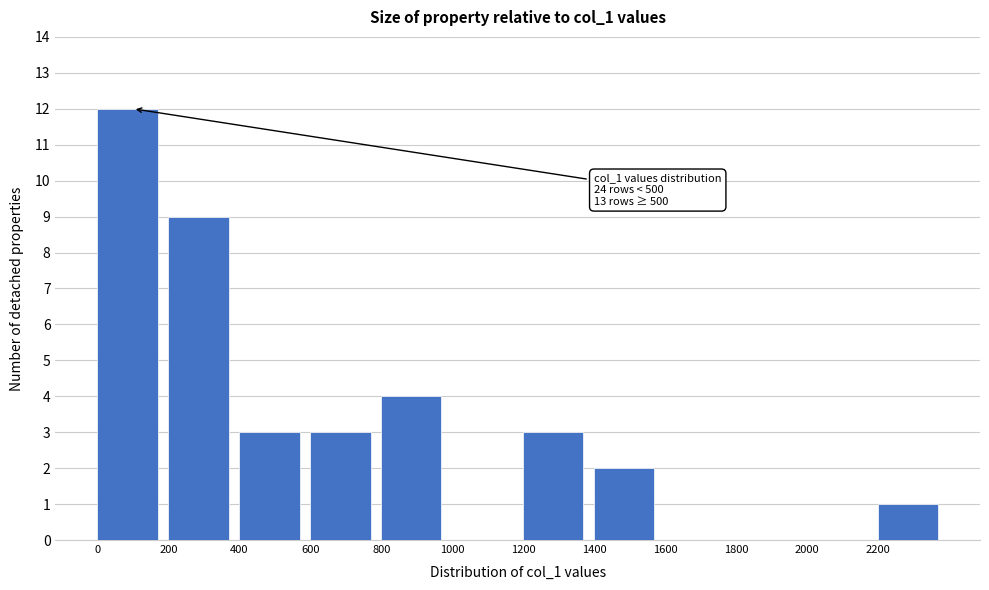

Over which range of the x-axis is the bar tallest?

0 to 200